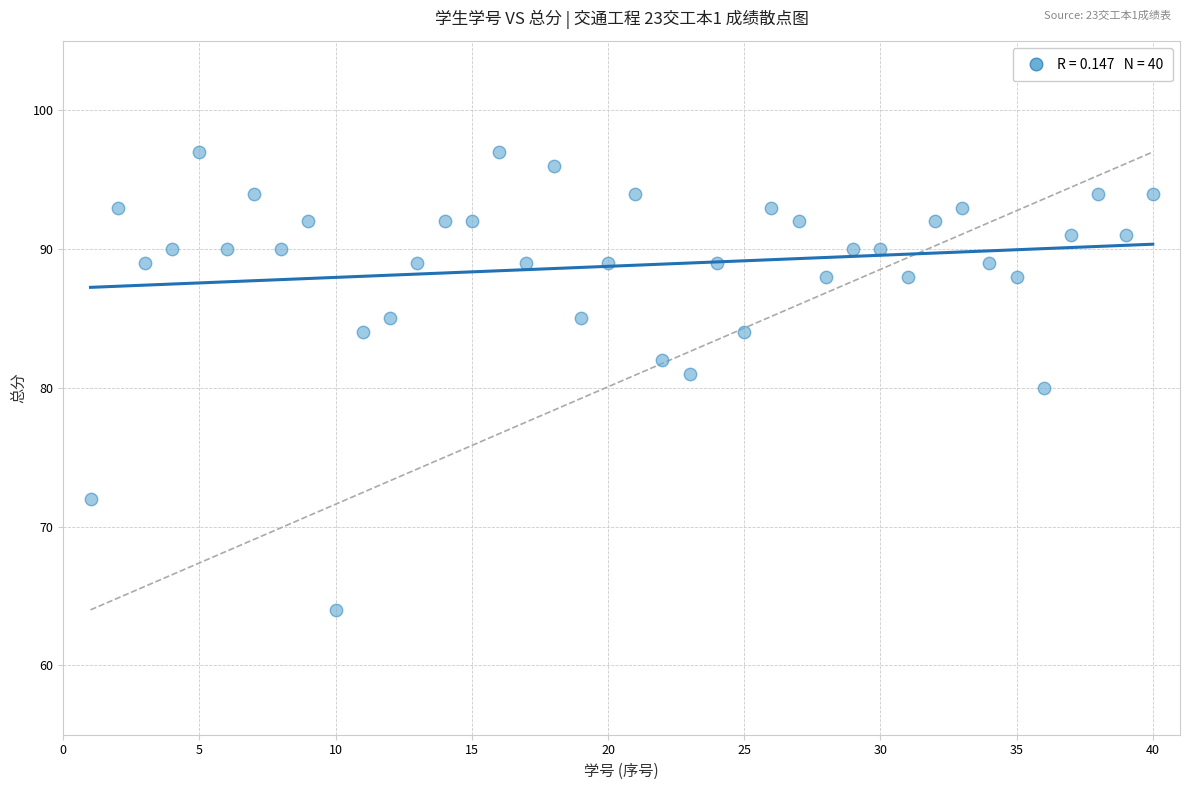

What is the range of X values (max minus min)?

39